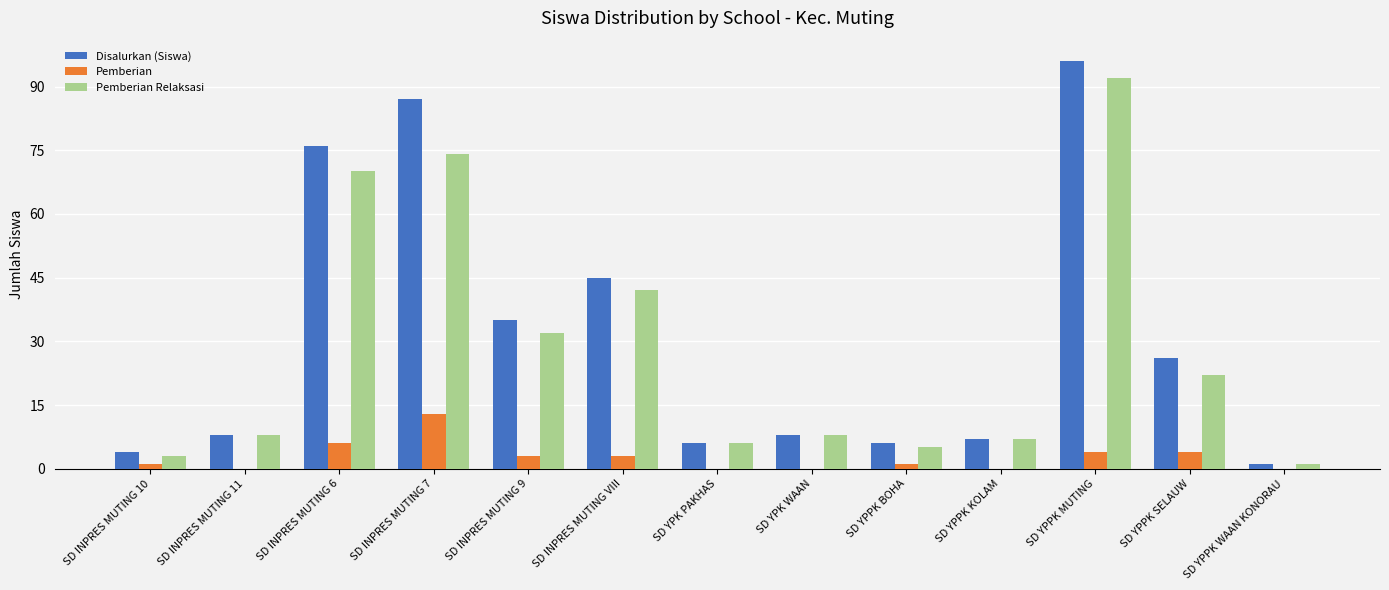

Read the Pemberian value at SD YPPK SELAUW.

4